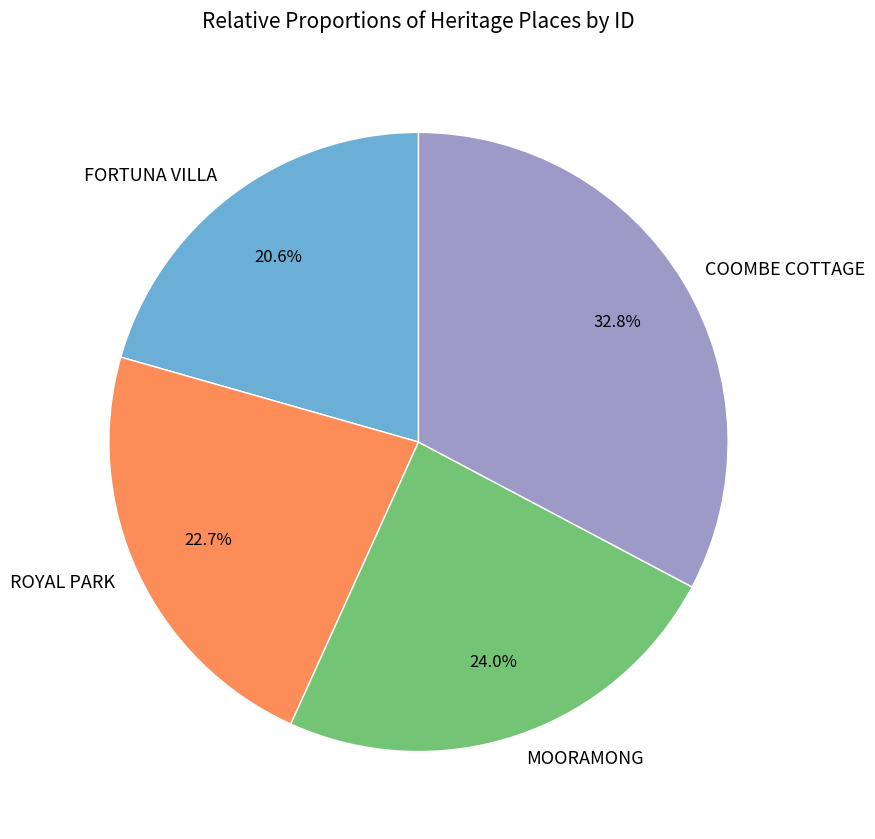

Which has a higher value, MOORAMONG or ROYAL PARK?

MOORAMONG